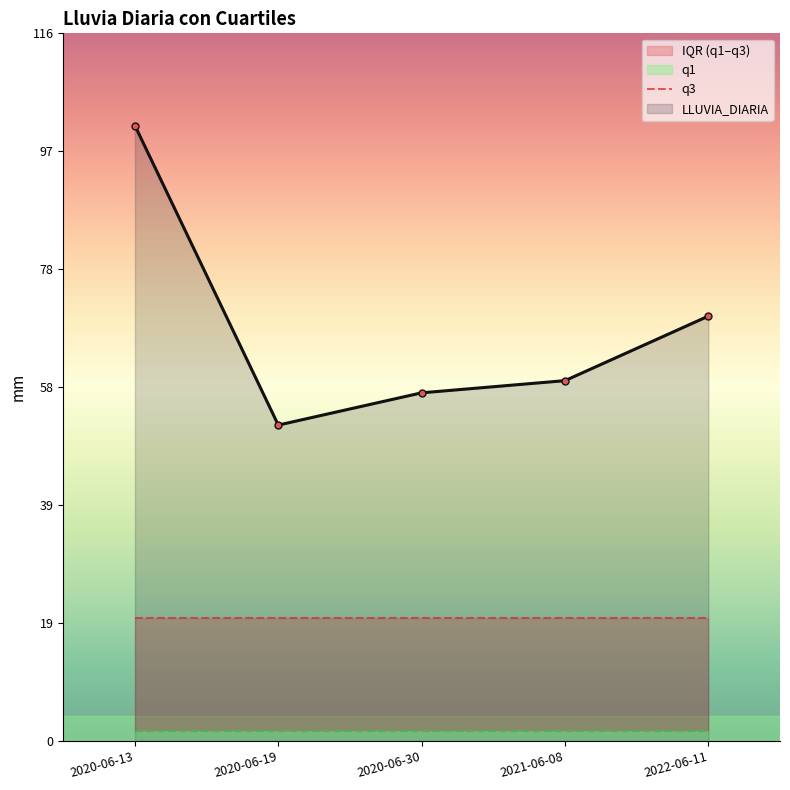

Does the chart have visible grid lines?

No